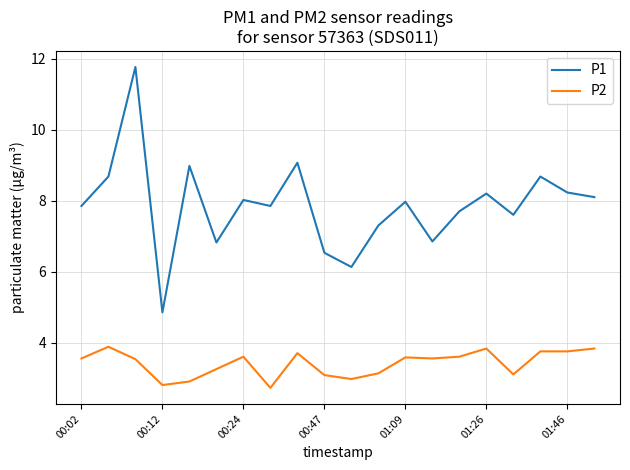

True or false: P1 and P2 cross at least once.

False